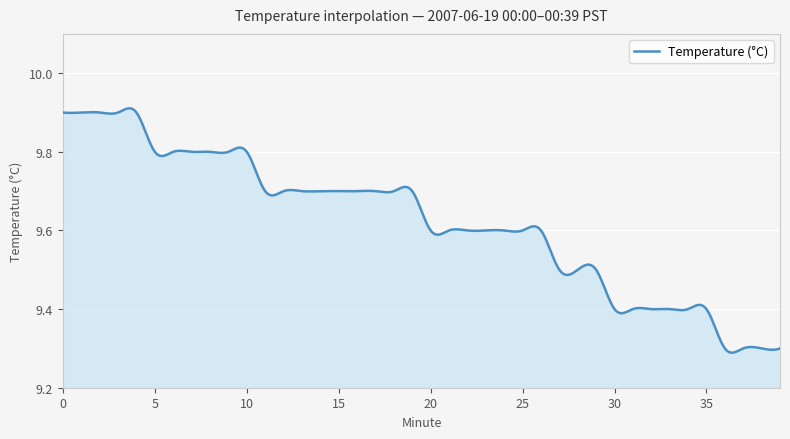

What is the difference between the maximum and minimum values?

0.6